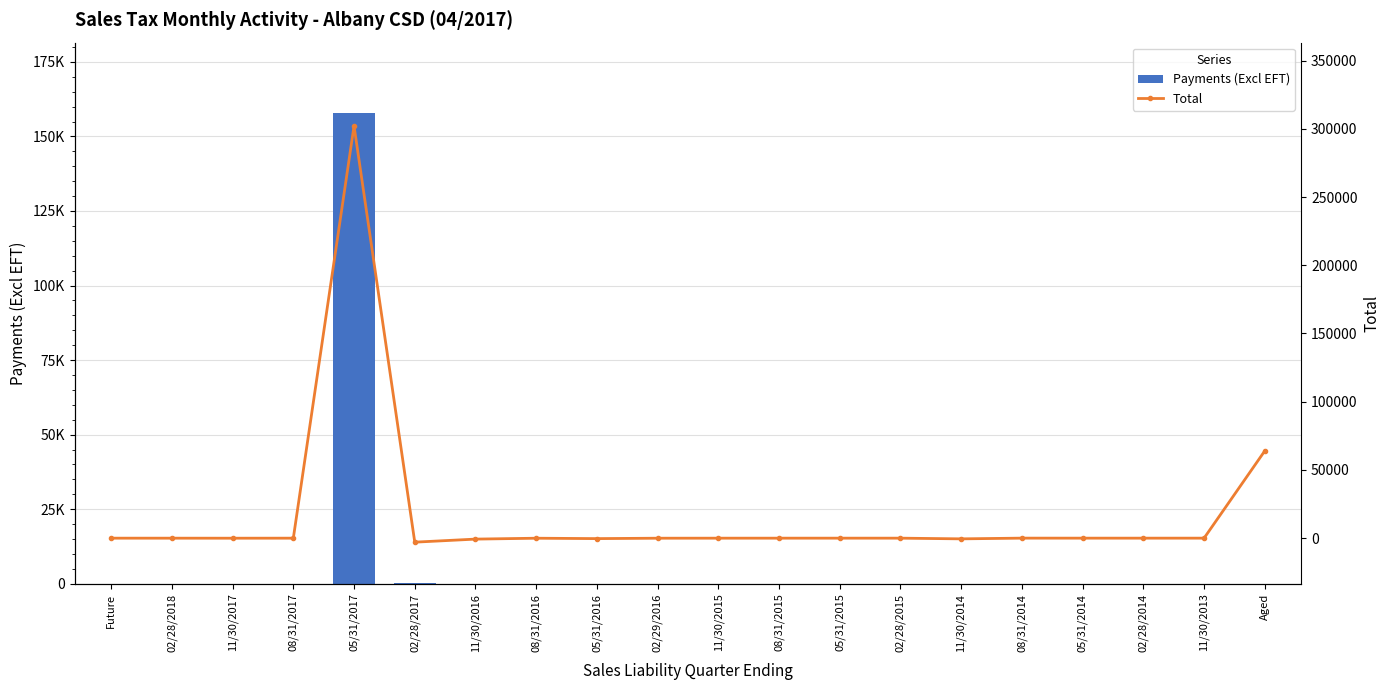

Does the chart contain any negative values?

Yes